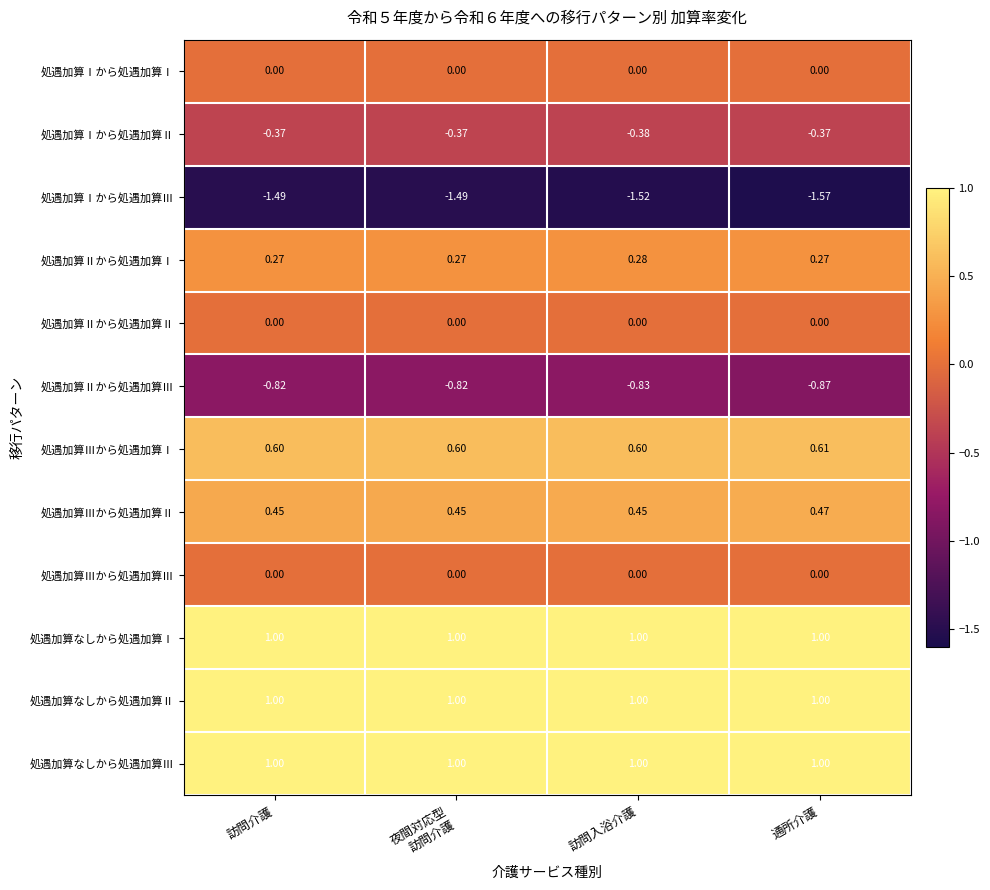

Which series changed the most between 訪問介護 and 通所介護?

処遇加算Ⅰから処遇加算Ⅲ